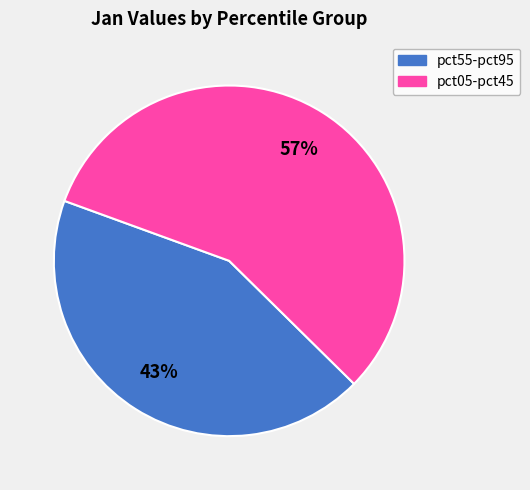

To the nearest percent, what is the difference between the largest and smallest slice percentages?

14%